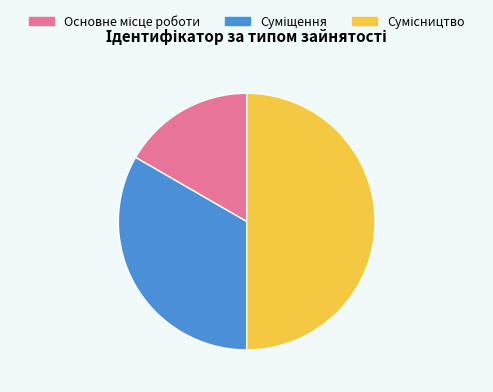

To the nearest percent, what is the average slice percentage?

33%